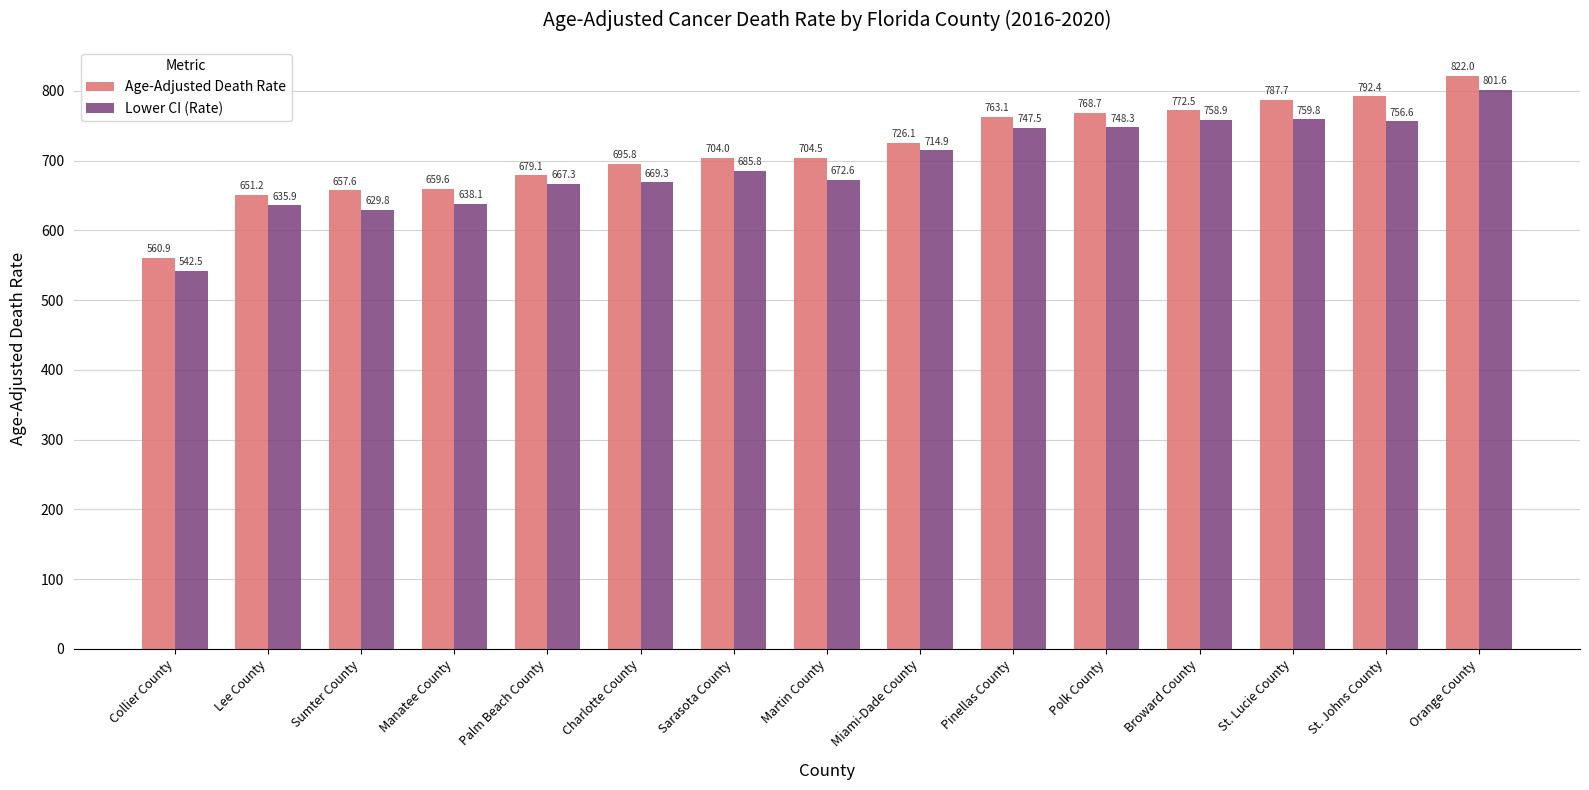

Which label corresponds to the largest value in the chart?

Orange County